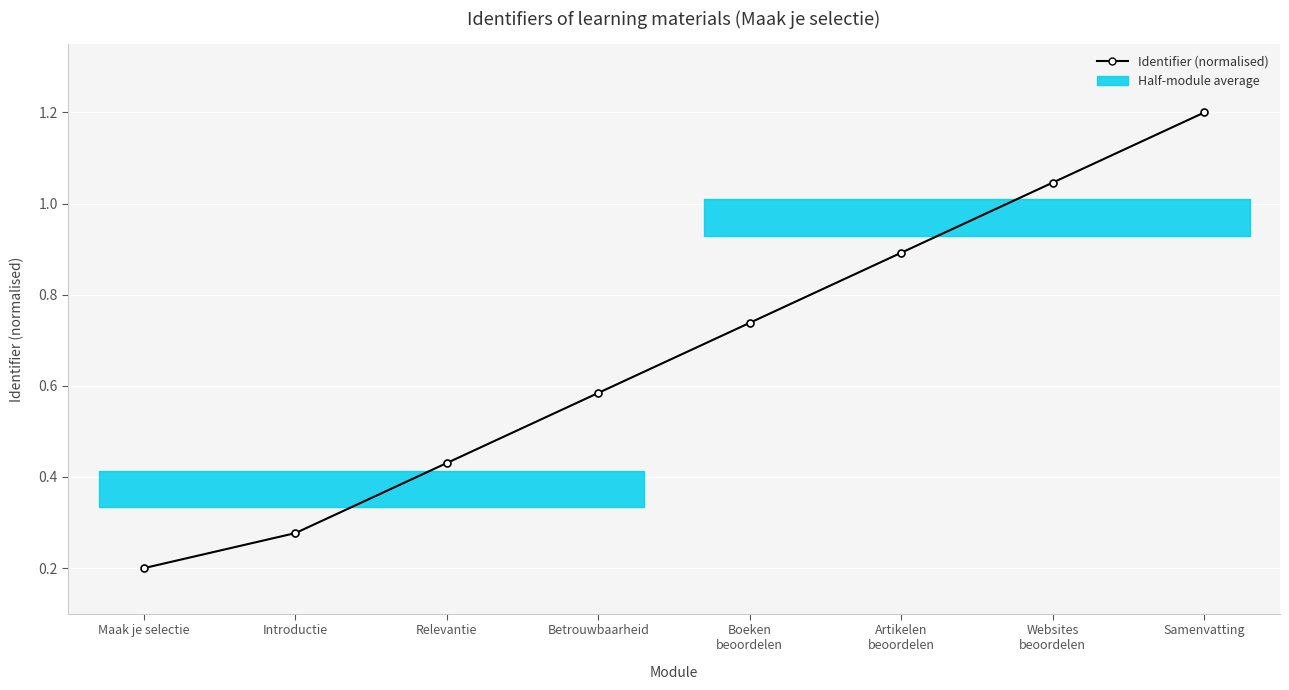

What is the greatest value displayed?

1.2